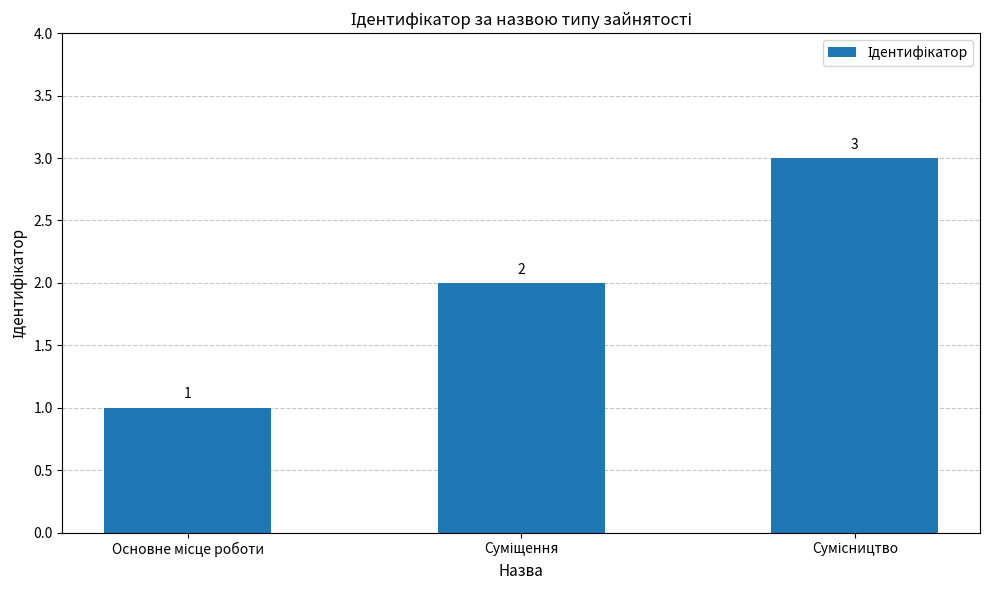

How many values are between 1 and 3?

3